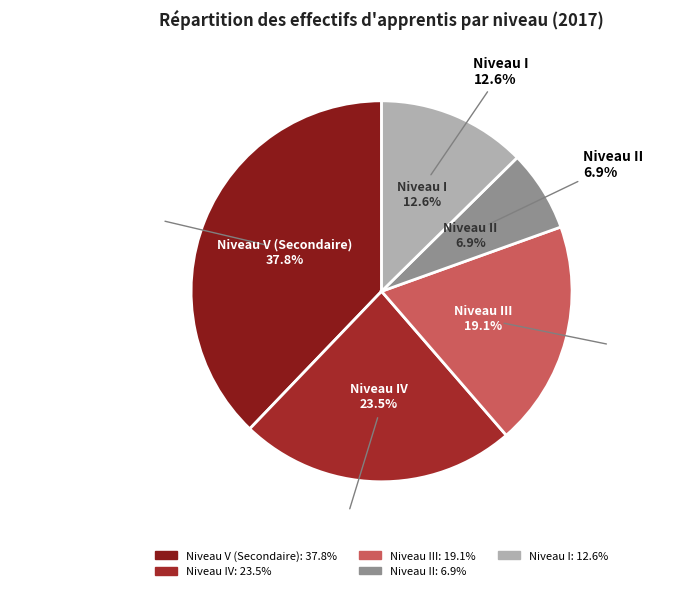

How many segments does this pie chart have?

5